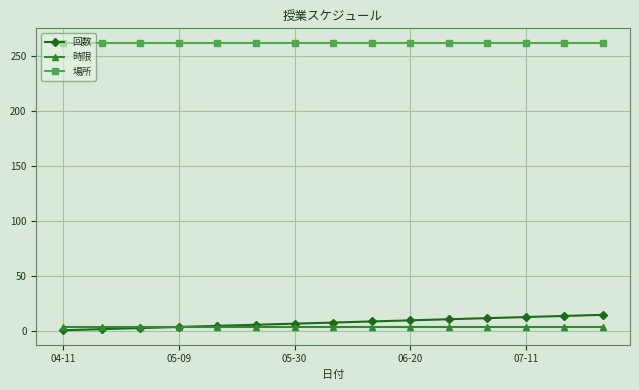

Rank the series by their maximum value, from lowest to highest.

時限, 回数, 場所